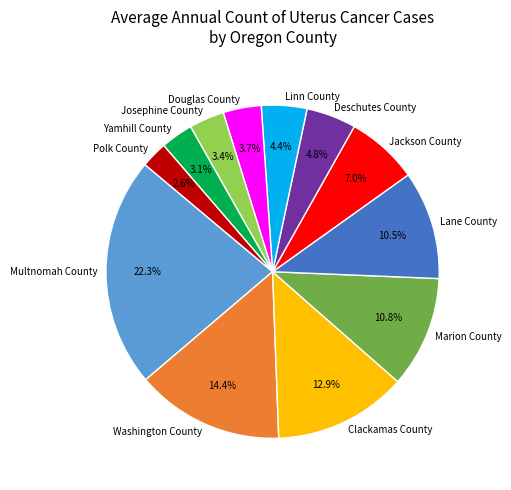

Does Jackson County account for over 50% of the chart?

No